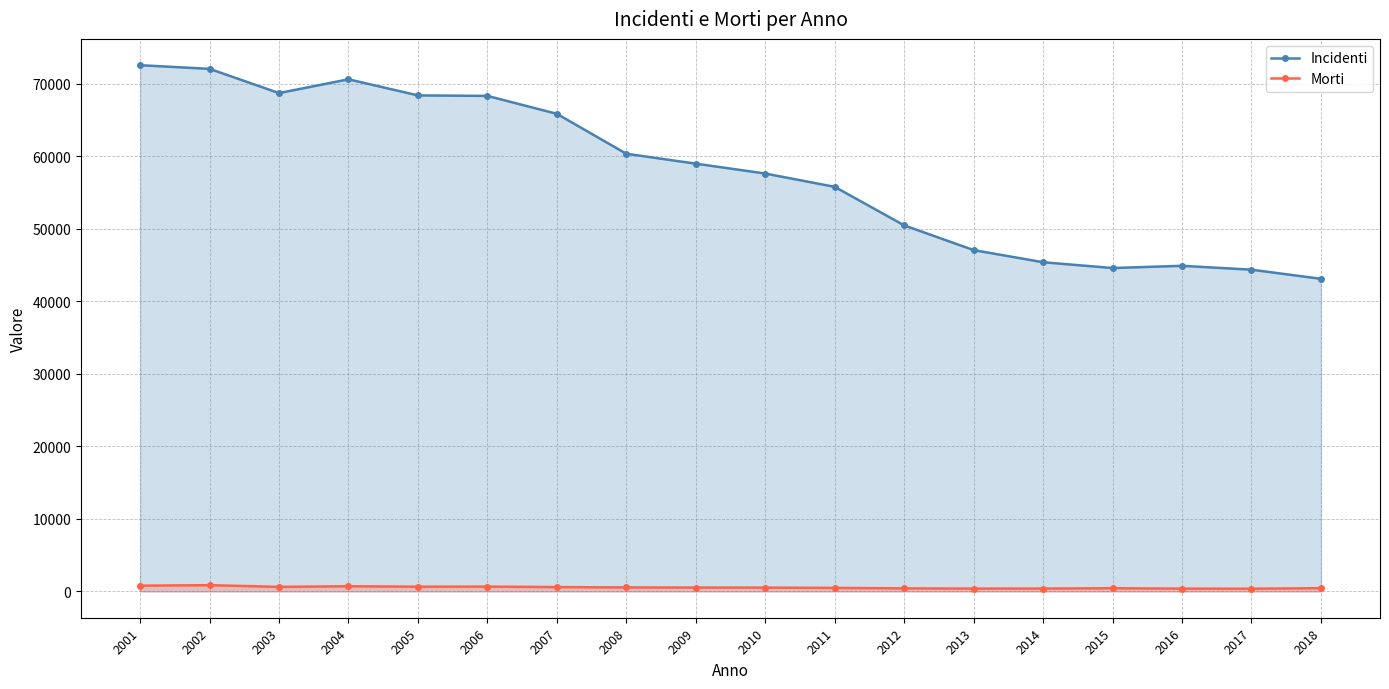

At how many categories does at least one series exceed 44294?

17